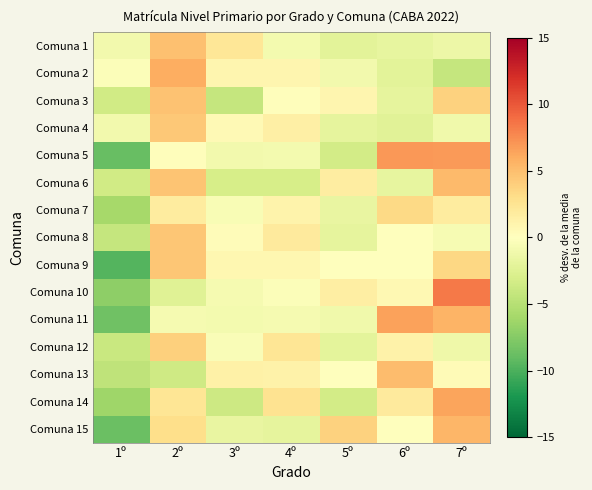

Which series has the widest spread of values?

Comuna 5